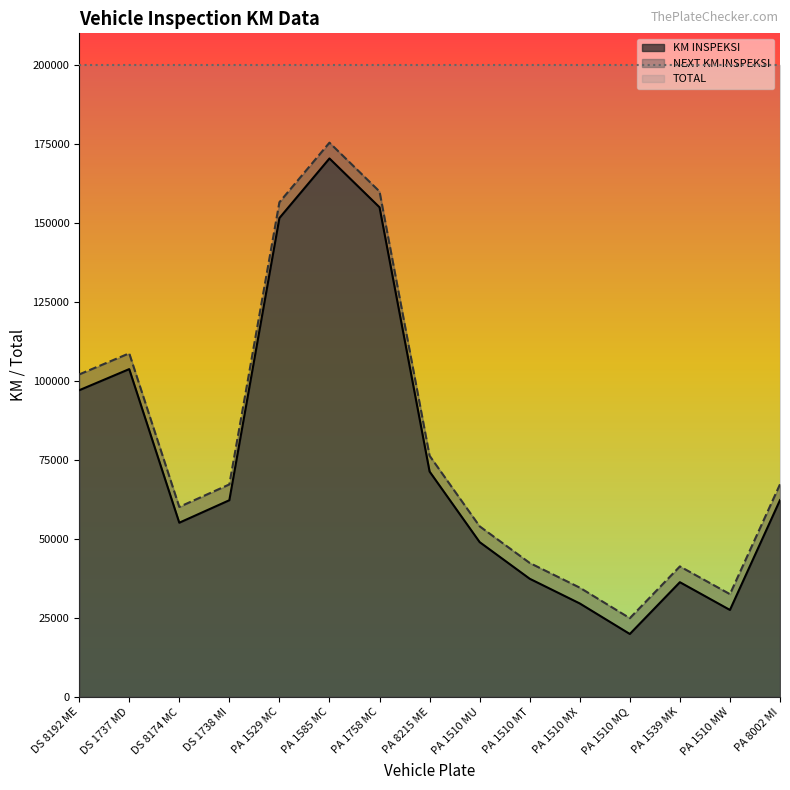

Reading left to right, extract all data points from this chart.

KM INSPEKSI: 97030	103723	55102	62223	151533	170395	154943	71301	48966	37372	29550	19885	36277	27495	62257
NEXT KM INSPEKSI: 102030	108723	60102	67223	156533	175395	159943	76301	53966	42372	34550	24885	41277	32495	67257